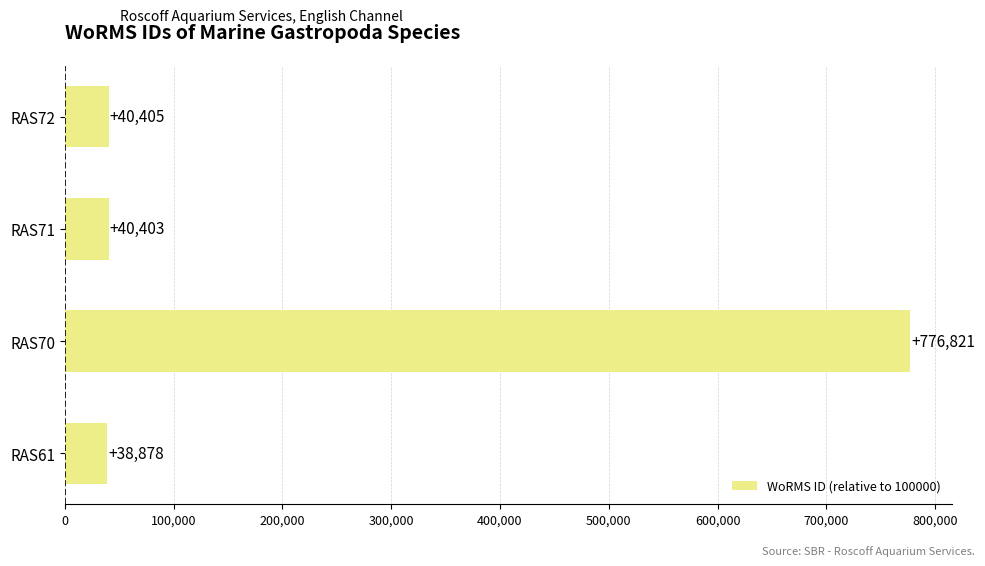

Does the chart contain stacked bars?

No